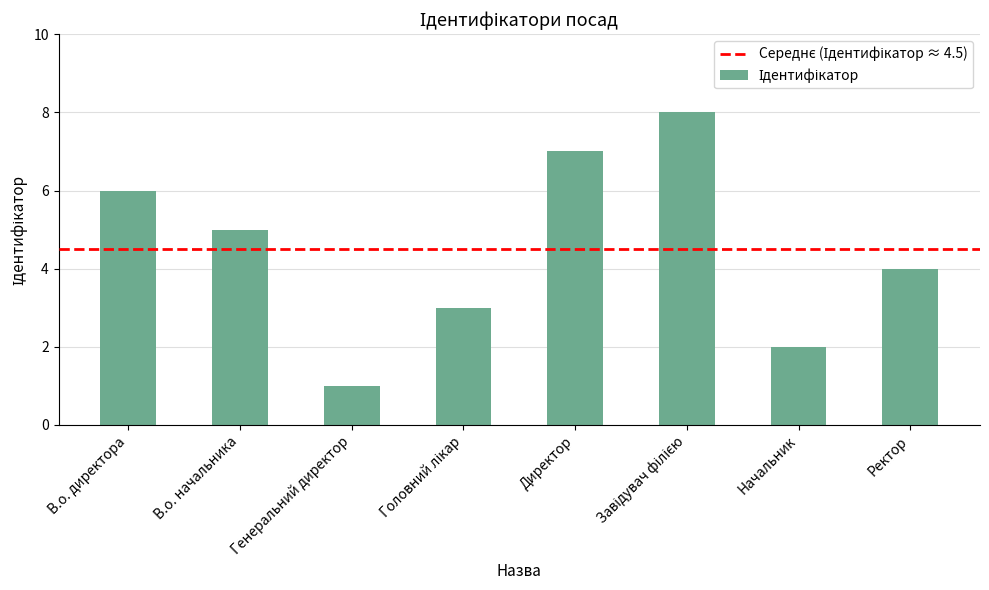

Approximately how many times larger is the value at Директор compared to Генеральний директор?

7.0